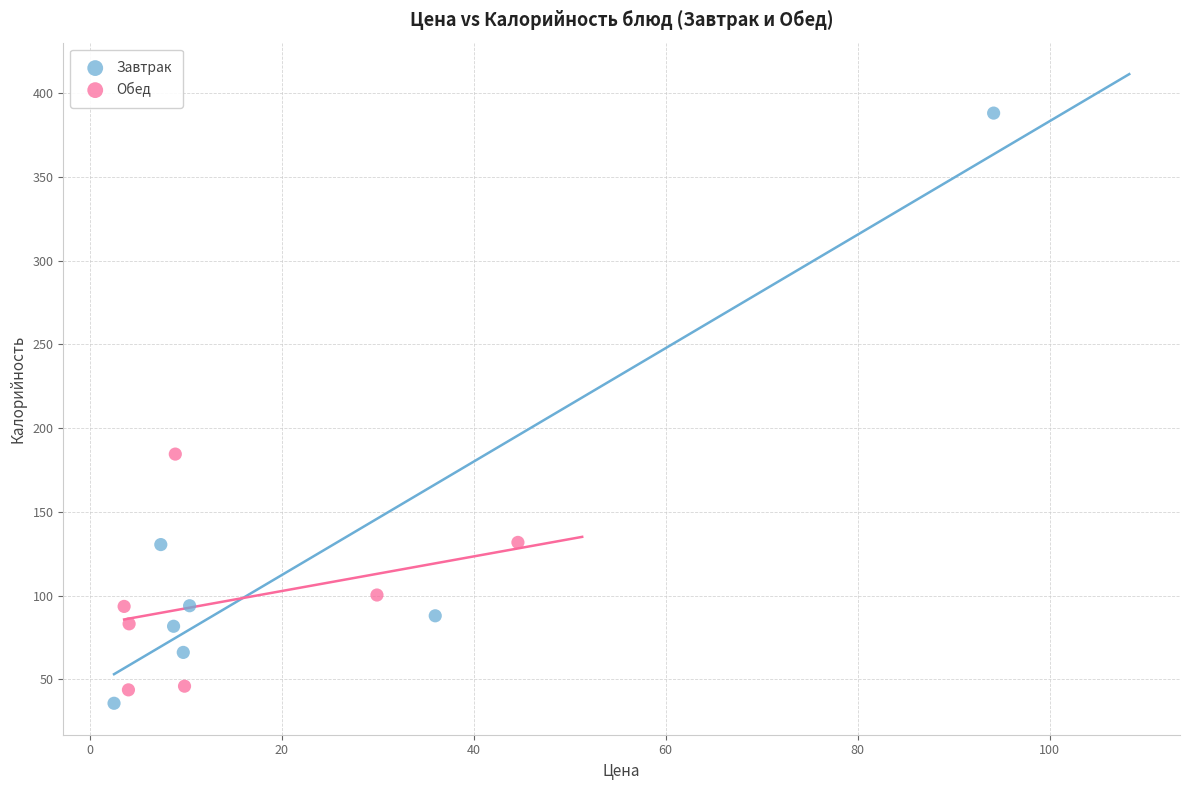

Which series has the largest Y range (max minus min)?

Завтрак